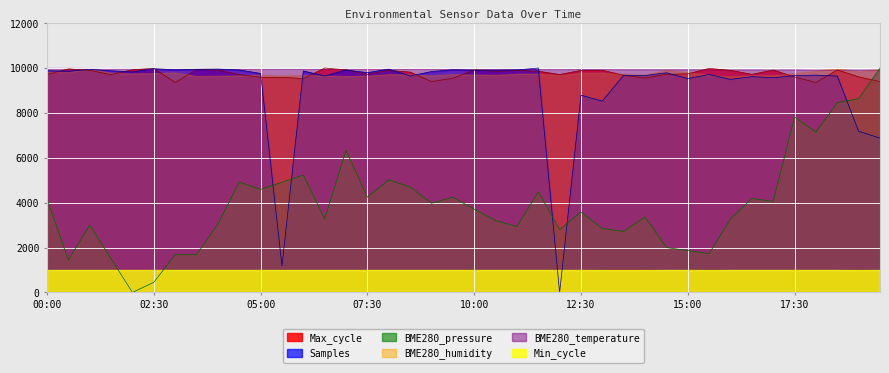

Which has a higher value, 14:00 or 06:00?

06:00